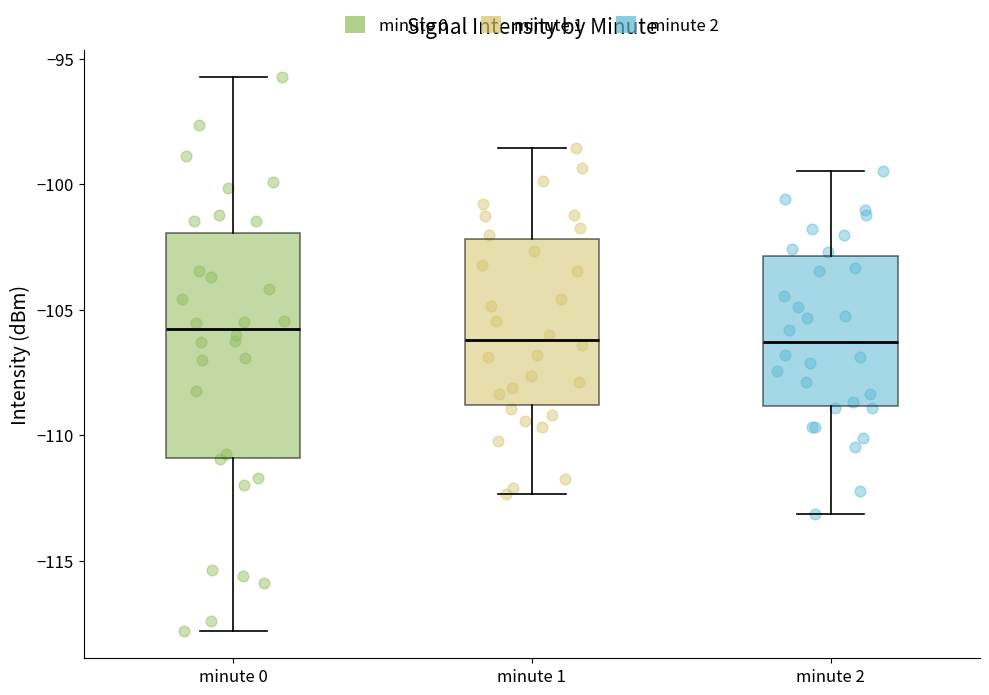

Comparing the boxes themselves (not the whiskers), which one is the tallest?

minute 0